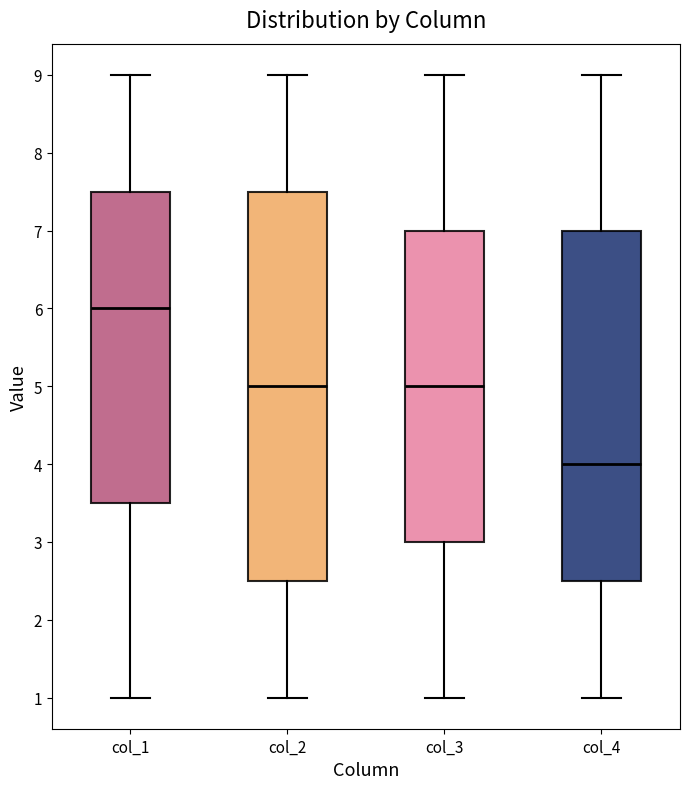

Comparing the boxes themselves (not the whiskers), which one is the tallest?

col_2